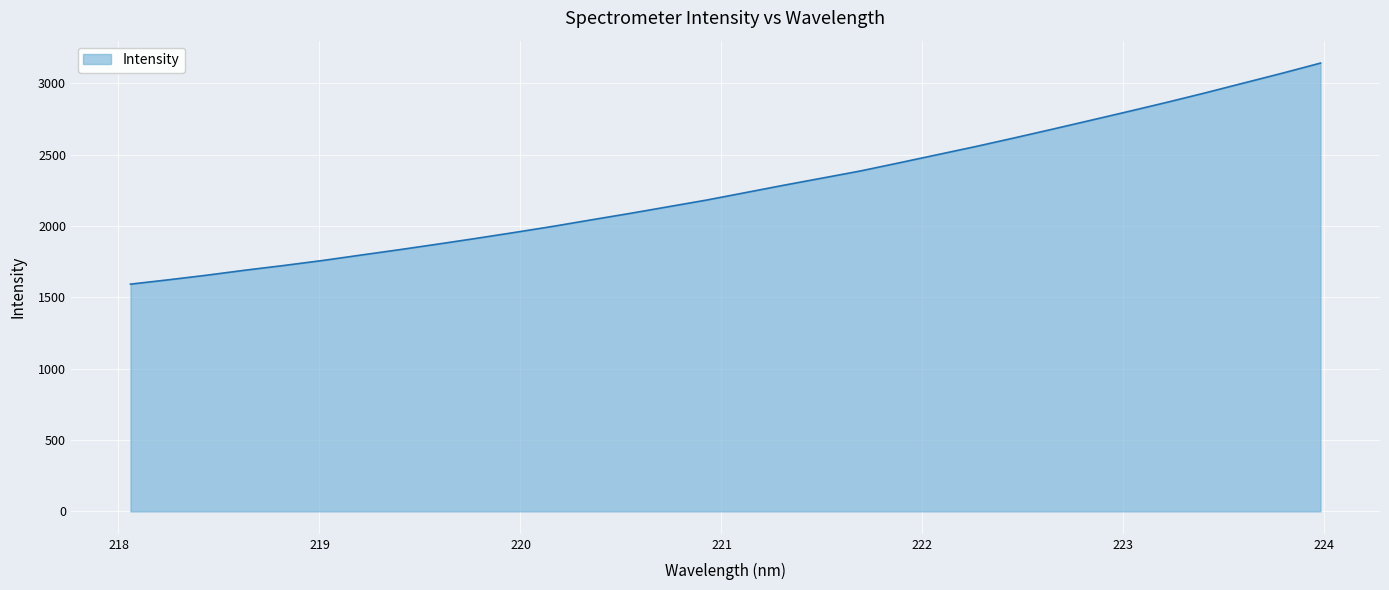

What is the average value?

2265.0